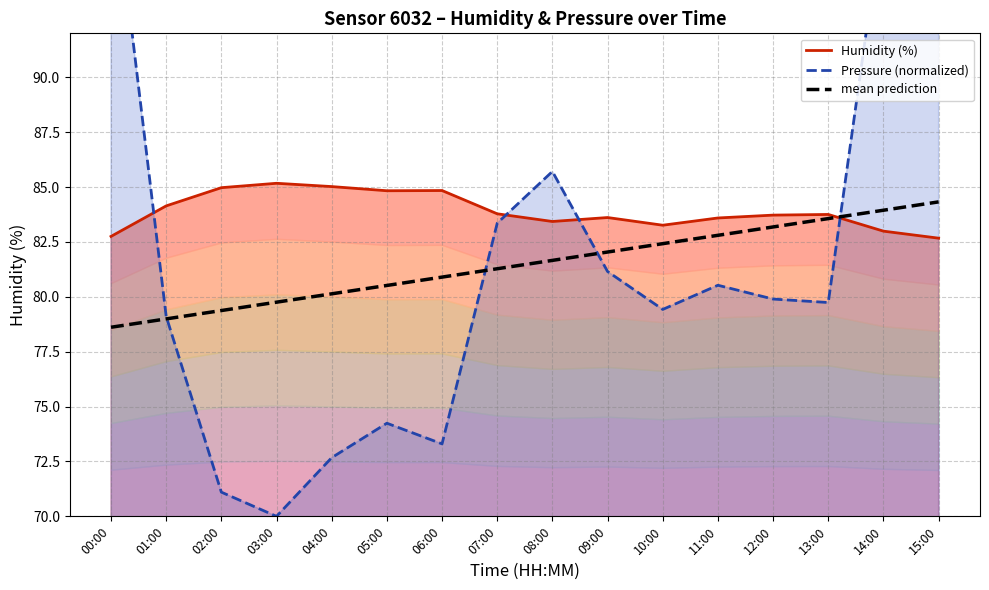

What is the value of the Pressure (normalized) point at the 14th from the left?

79.7